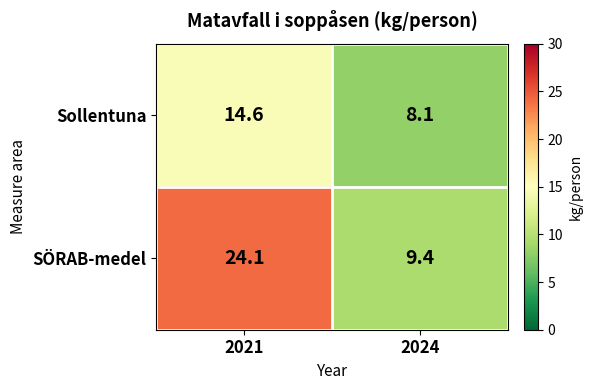

What is the difference between the highest and lowest values at 2021?

9.5